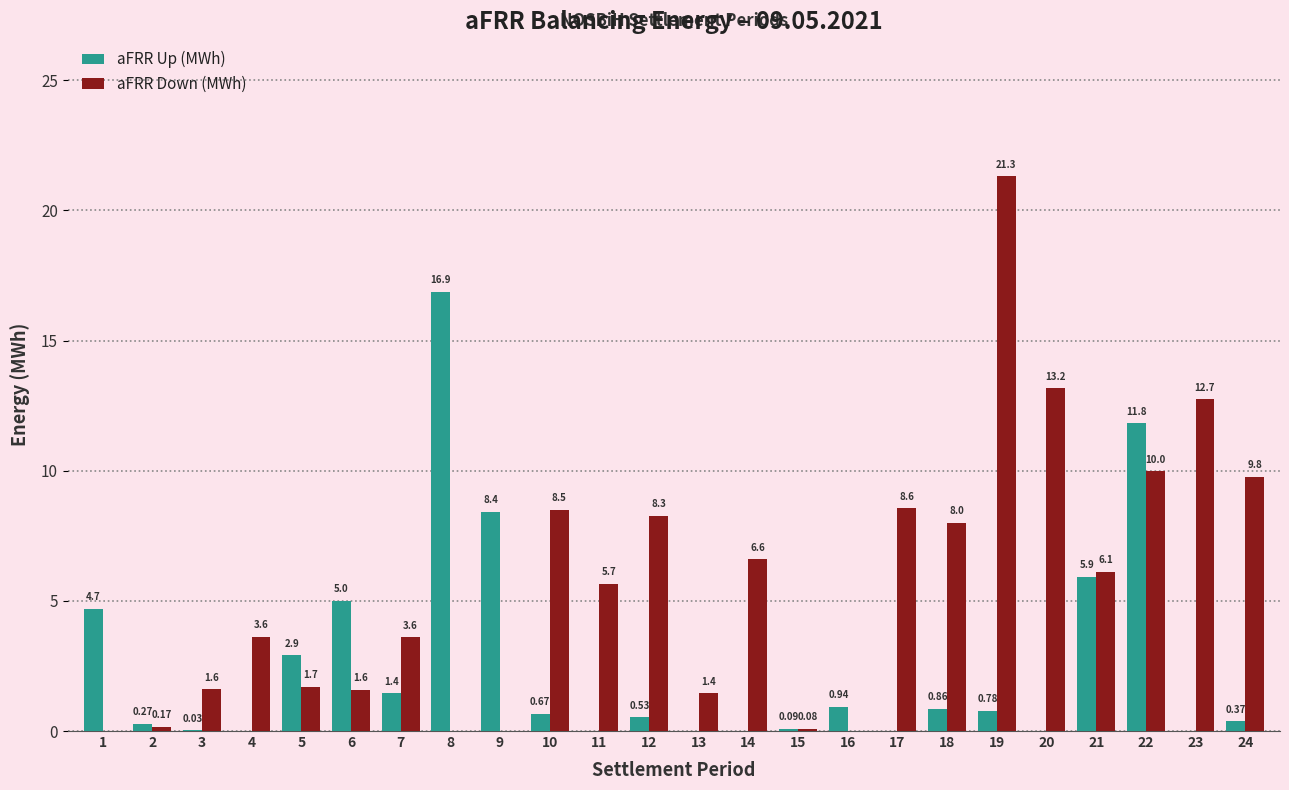

What is the sum of the aFRR Down (MWh) values at 22 and 2?

10.2